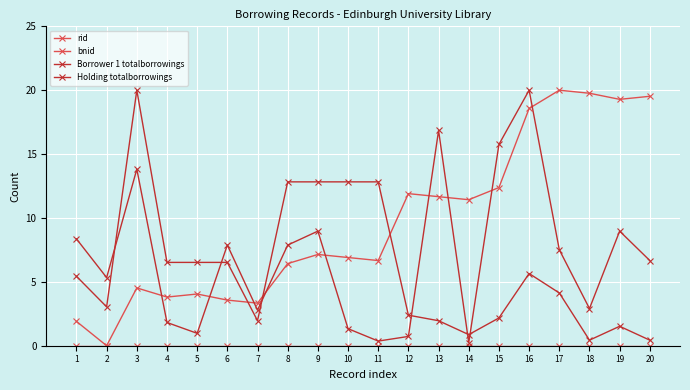

Is this an area chart (filled region under the line)?

No